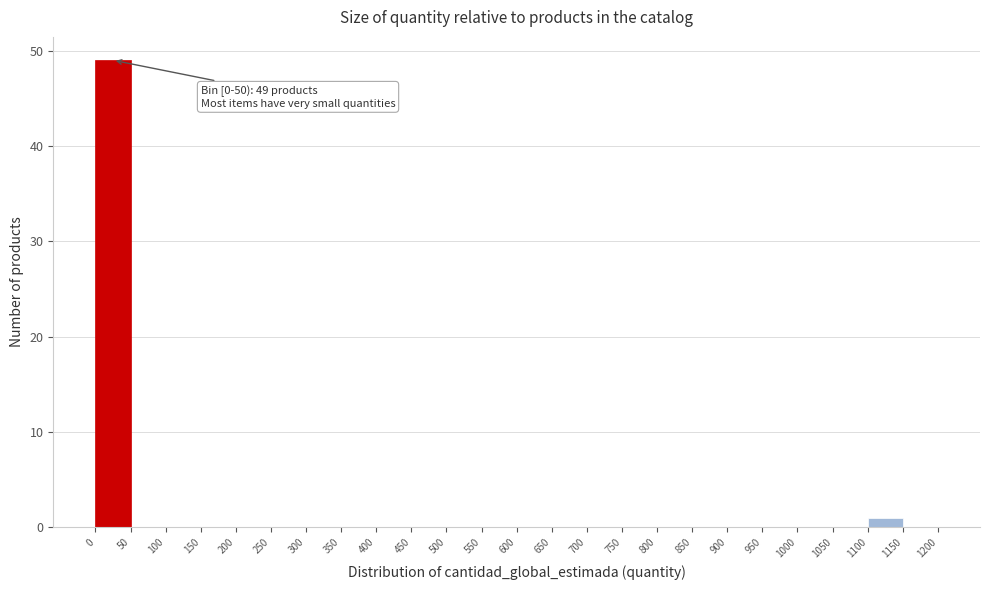

Which range on the x-axis has the tallest bar?

0 to 50